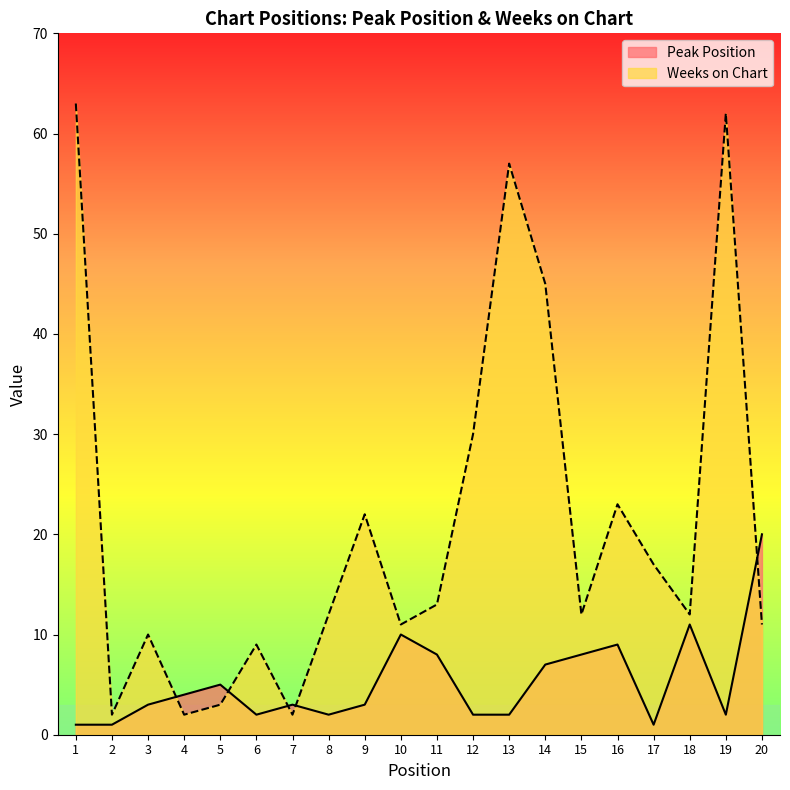

In Weeks on Chart, how many points are higher than both neighbors (excluding endpoints)?

6